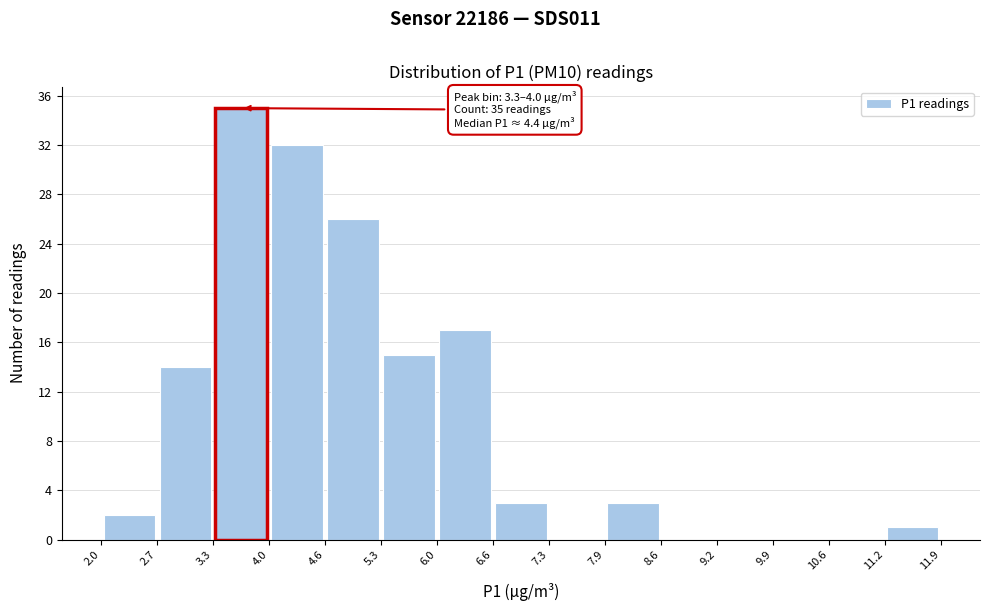

Over which range of the x-axis is the bar tallest?

3.3 to 4.0